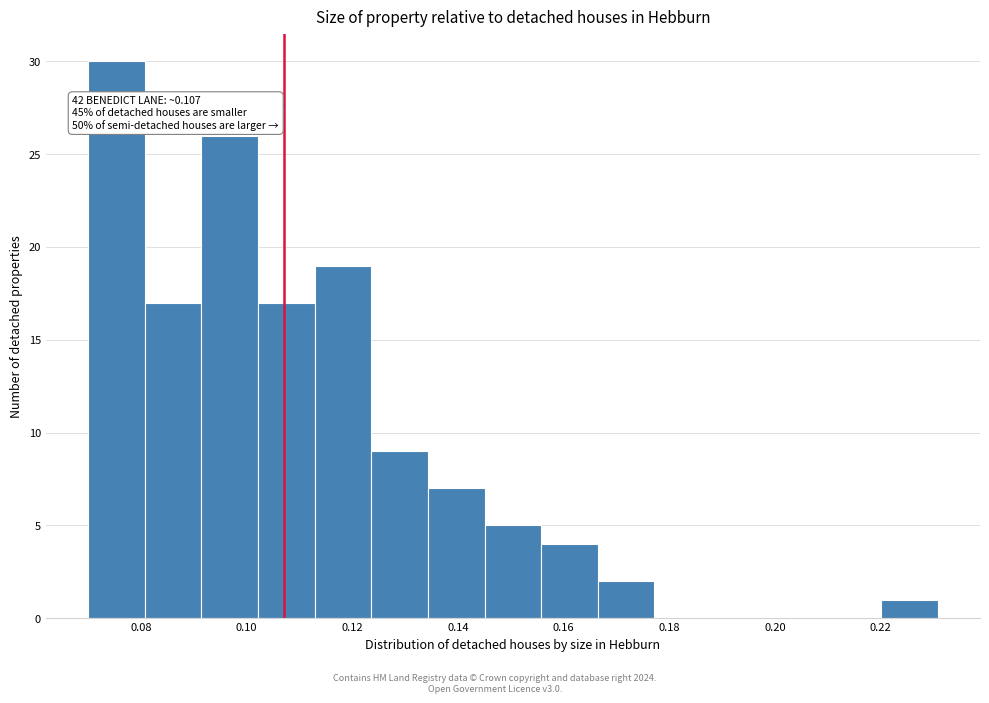

Which range on the x-axis has the tallest bar?

0.070 to 0.080